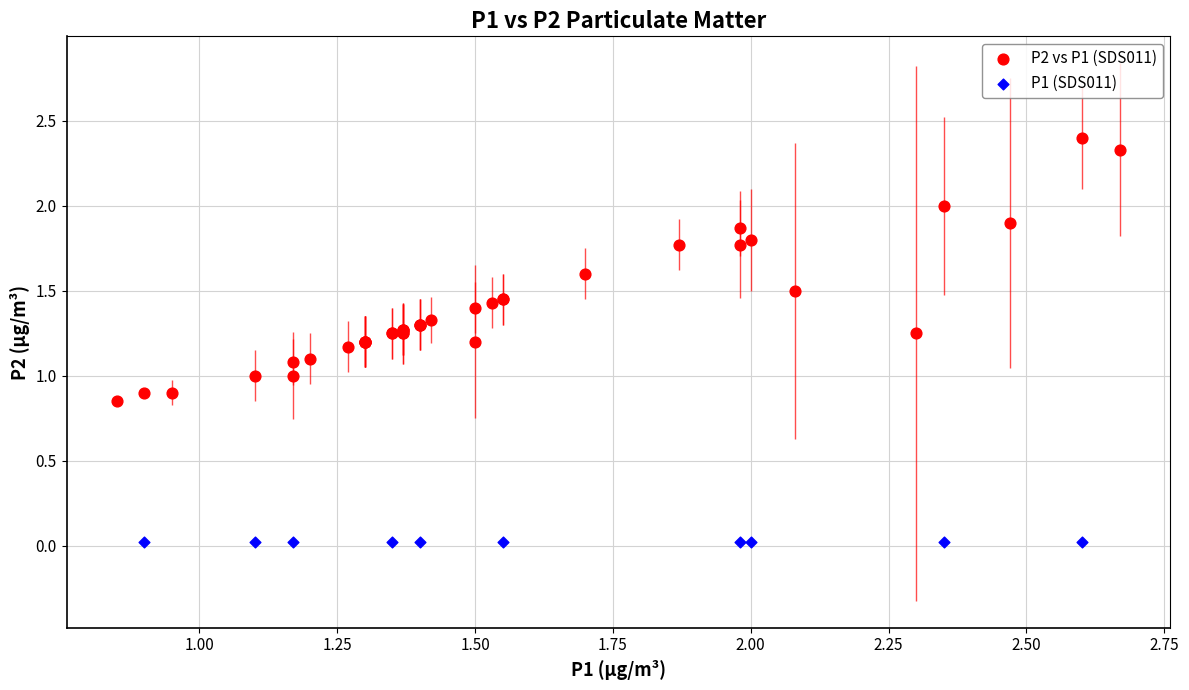

Which series contains the lowest Y value?

P1 (SDS011)